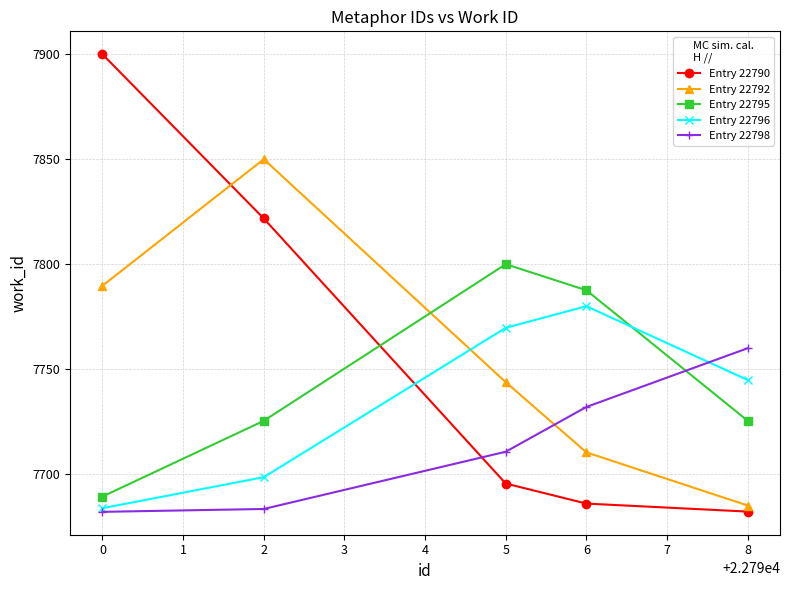

How many lines are shown in the chart?

5